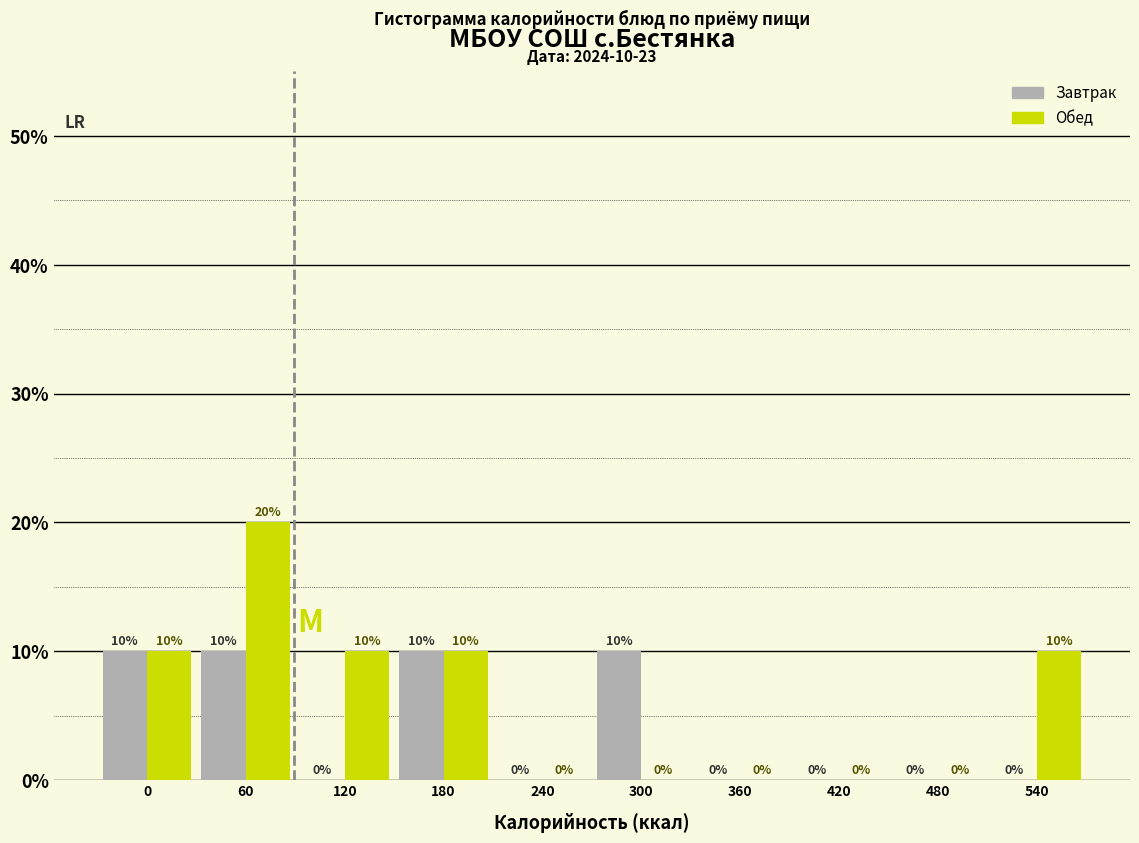

Reading left to right, extract all data points from this chart.

Завтрак: 0=10	60=10	120=0	180=10	240=0	300=10	360=0	420=0	480=0	540=0
Обед: 0=10	60=20	120=10	180=10	240=0	300=0	360=0	420=0	480=0	540=10